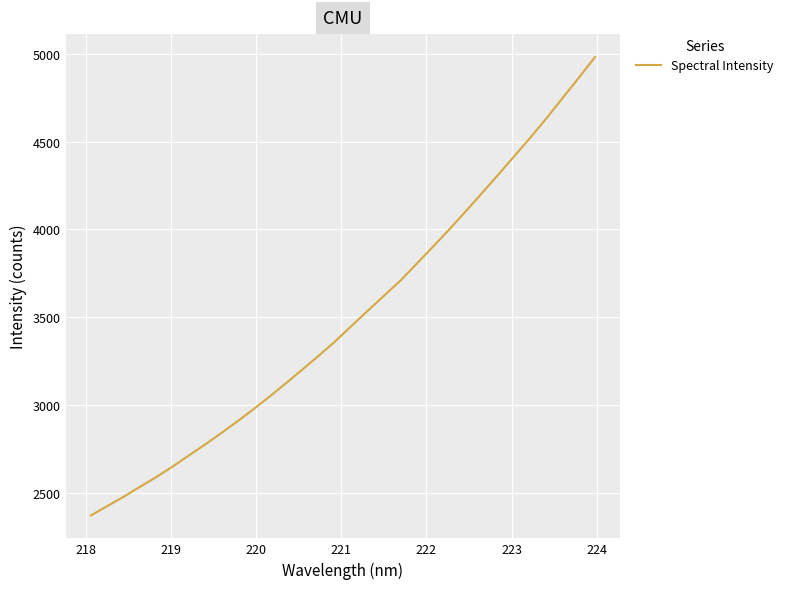

How many lines are shown in the chart?

1